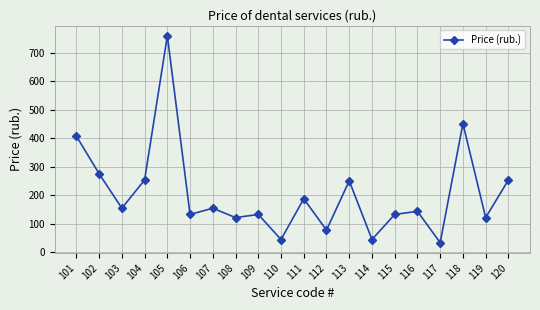

What is the difference between the values at 105 and 114?

715